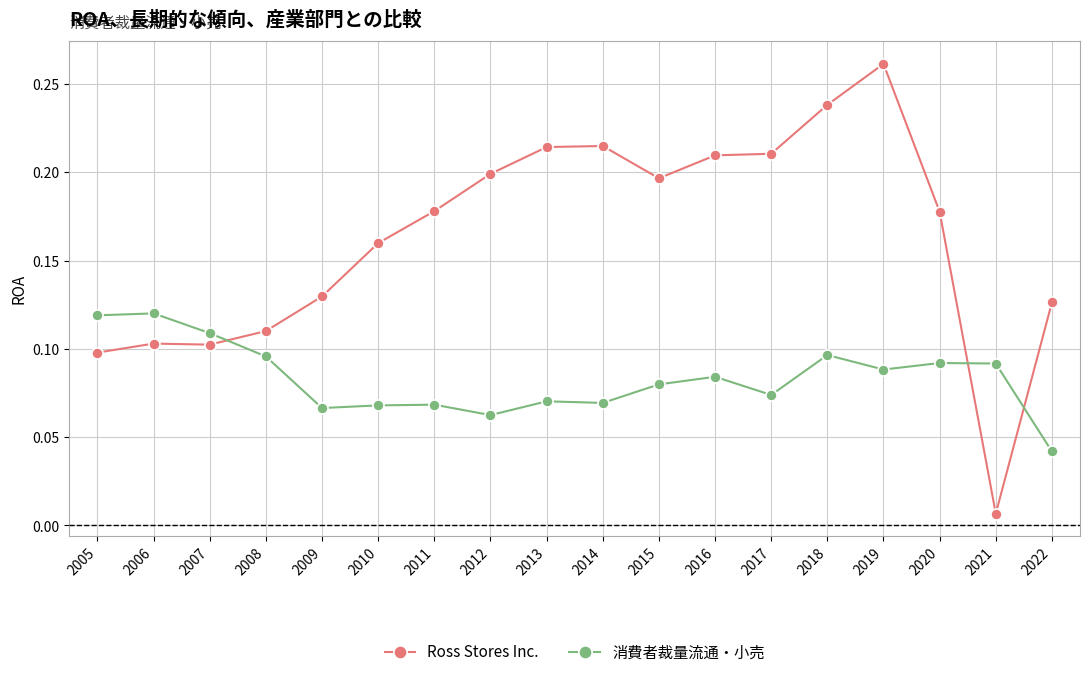

Which category has the lowest value in the 消費者裁量流通・小売 series?

2022